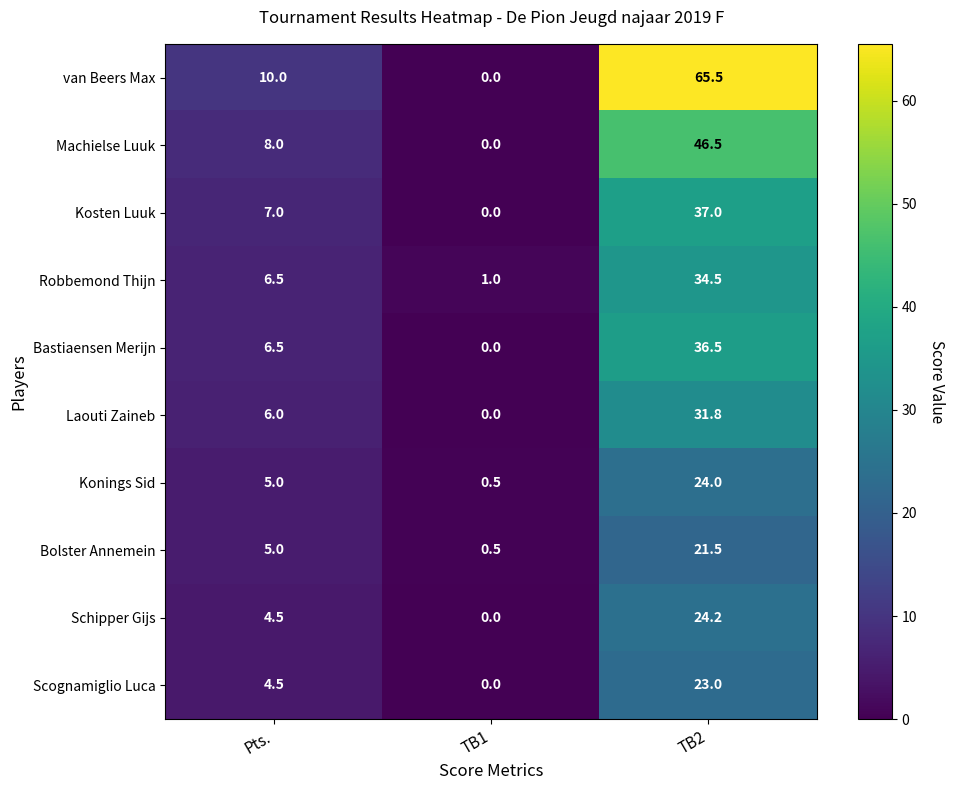

How many data points does each series have?

3